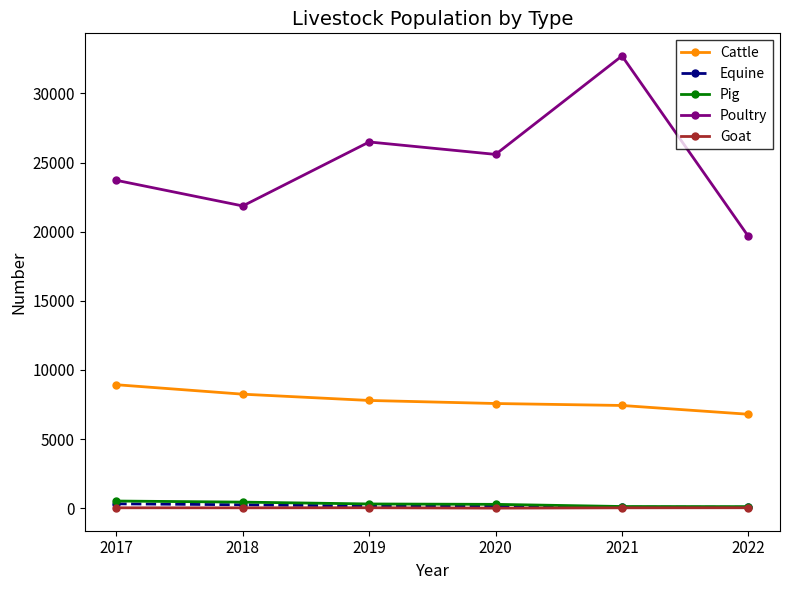

How many lines are shown in the chart?

5